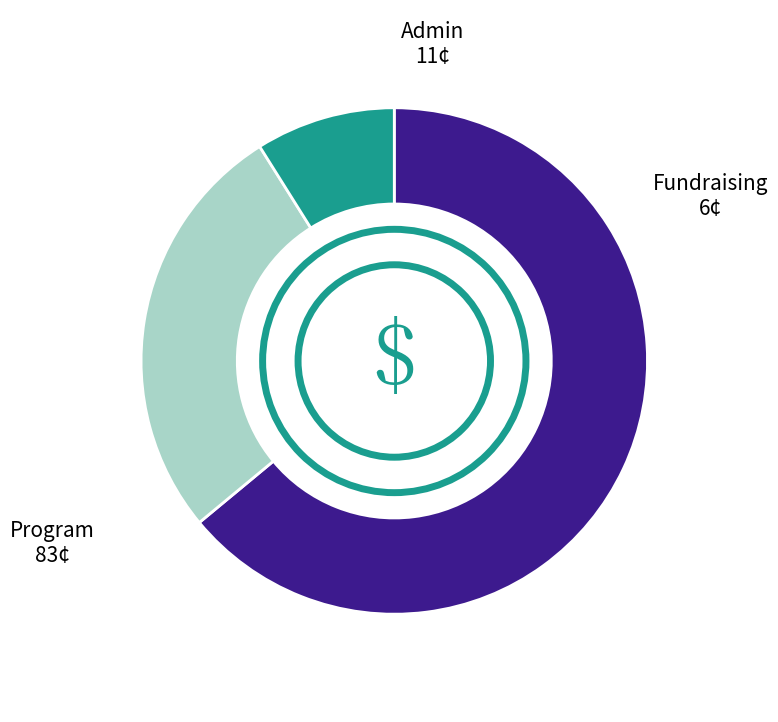

Count the number of slices in the pie.

3